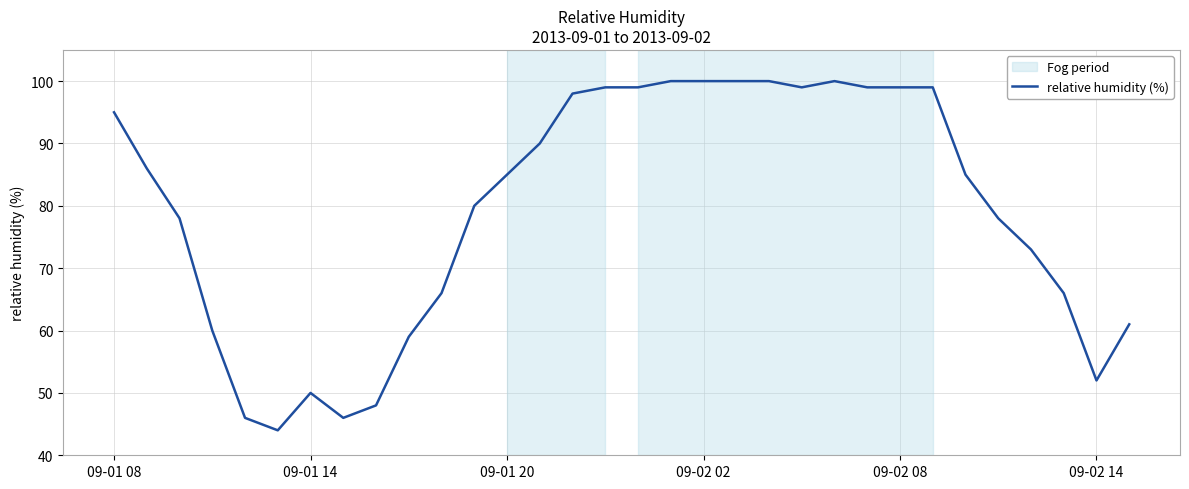

What is the sum of all values?

2540